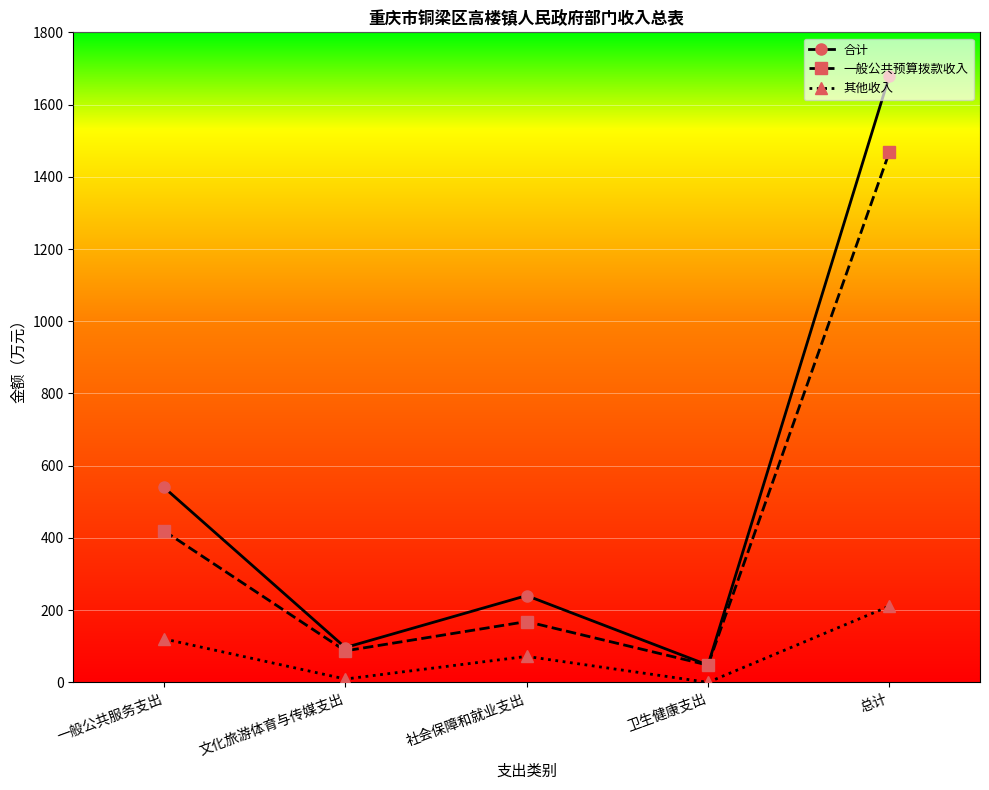

What position from the right is 社会保障和就业支出?

3